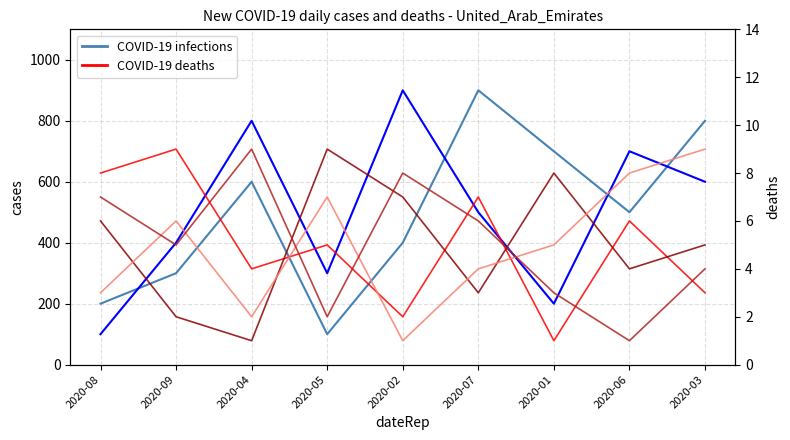

How many interior local peaks does the COVID-19 infections (col_8) series have?

3